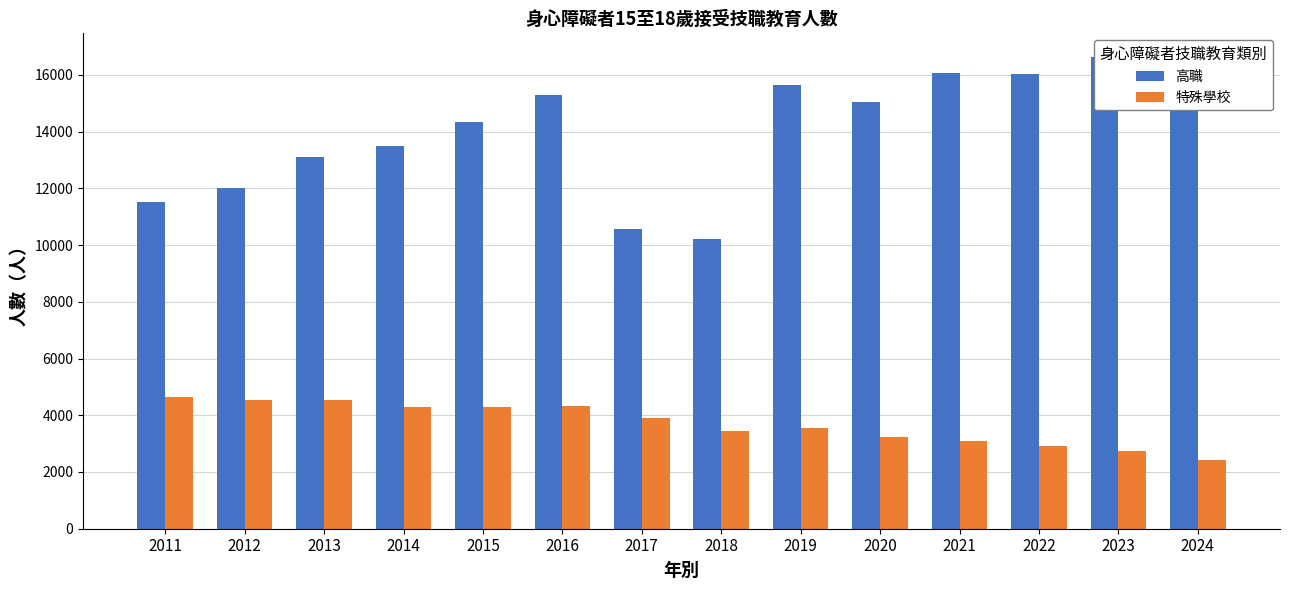

What is the difference between the highest and lowest values at 2017?

6659